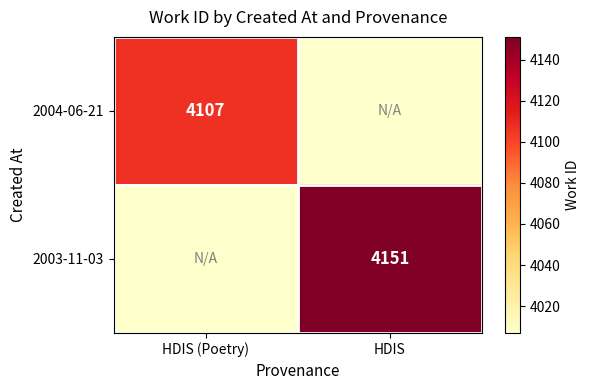

Is it true that 2004-06-21 equals 4107 at HDIS (Poetry)?

True